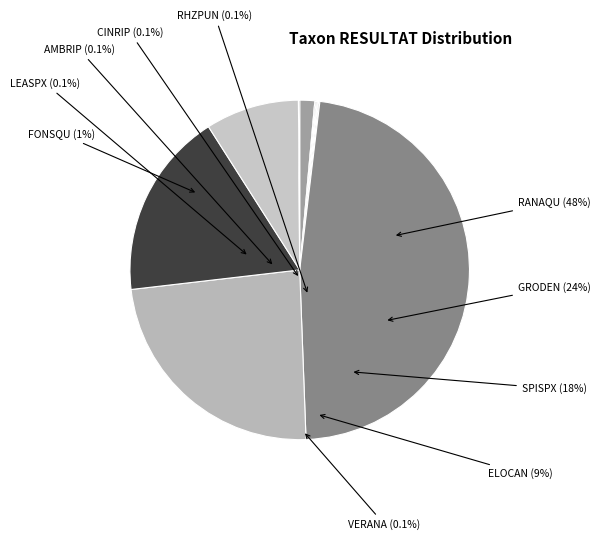

How much of the chart is everything except ELOCAN?

91.1%